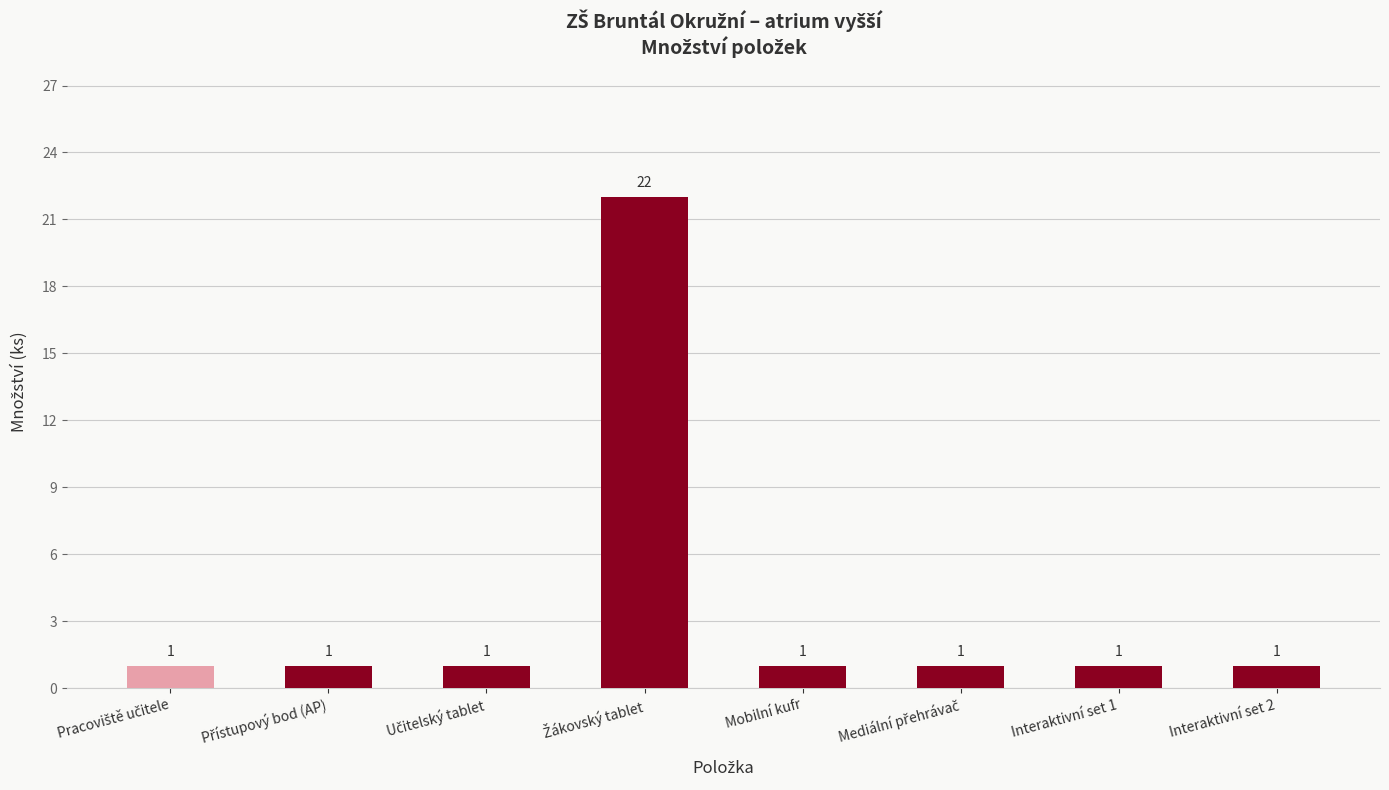

Reading left to right, list all the values displayed in this chart.

1	1	1	22	1	1	1	1